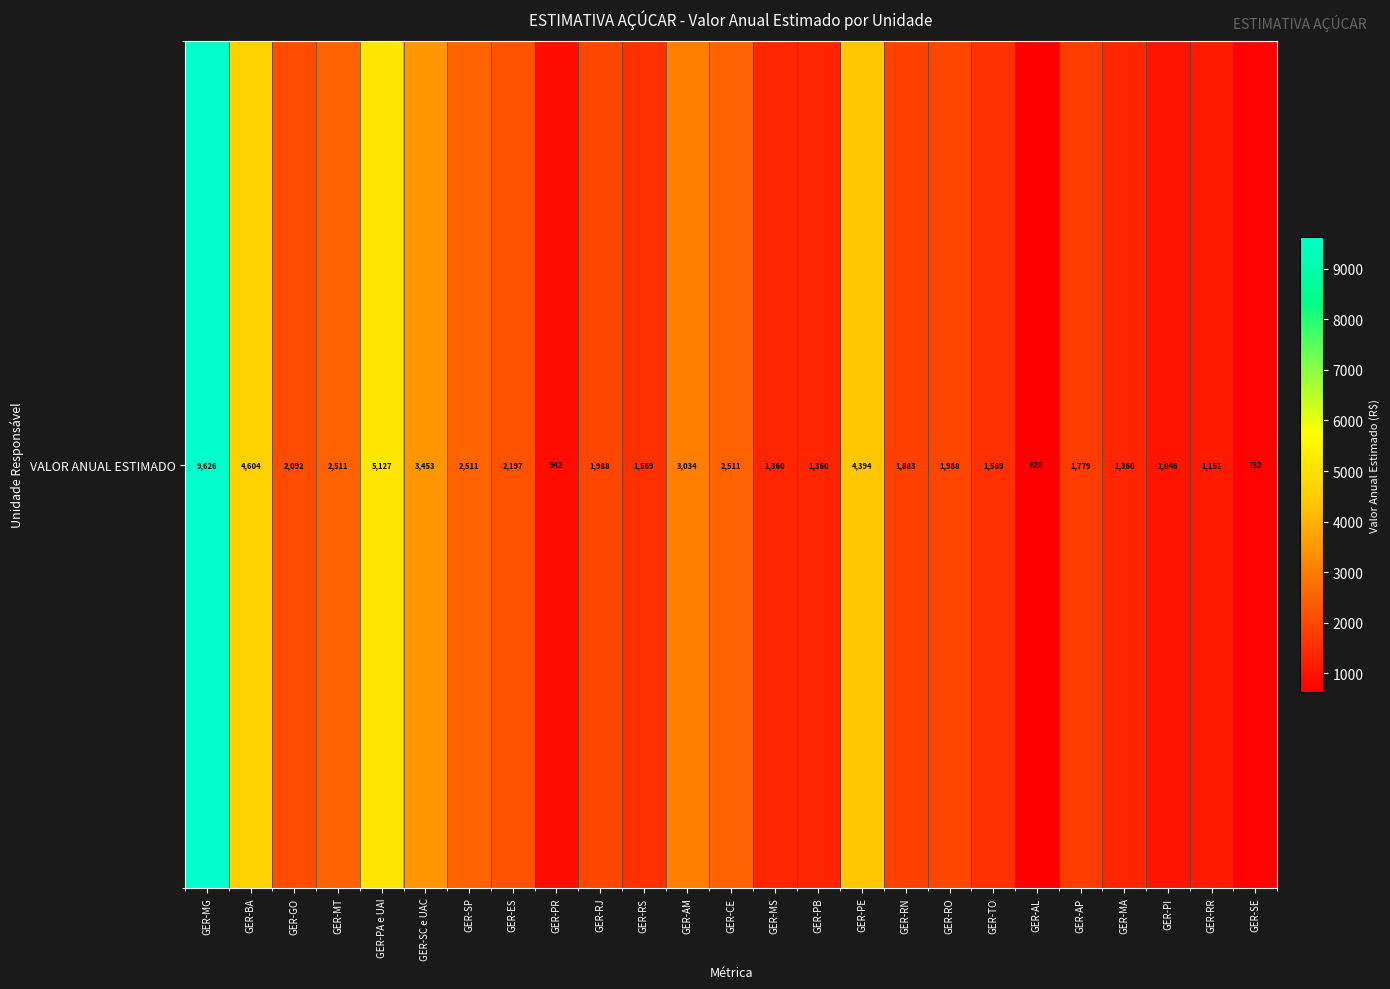

What is the difference between the second highest and minimum values?

4498.9